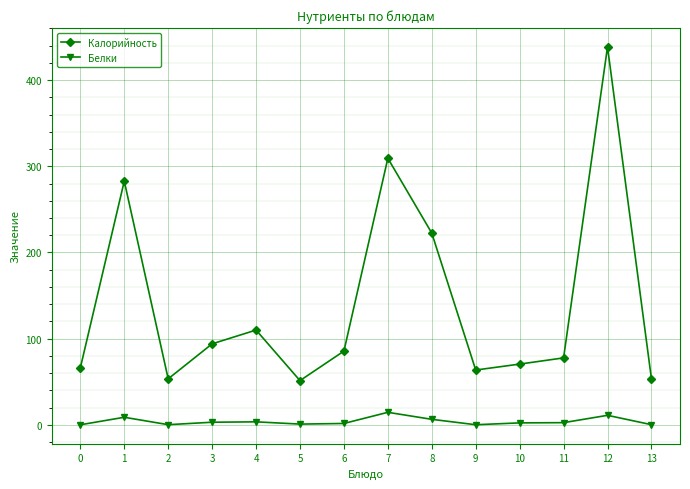

True or false: Белки has more than 2 interior local peaks.

True